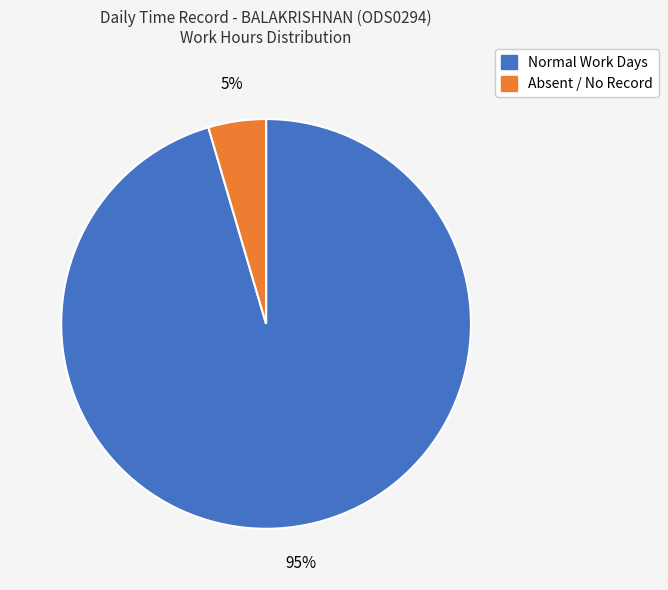

Is it true that Normal Work Days is 83% of the pie?

False